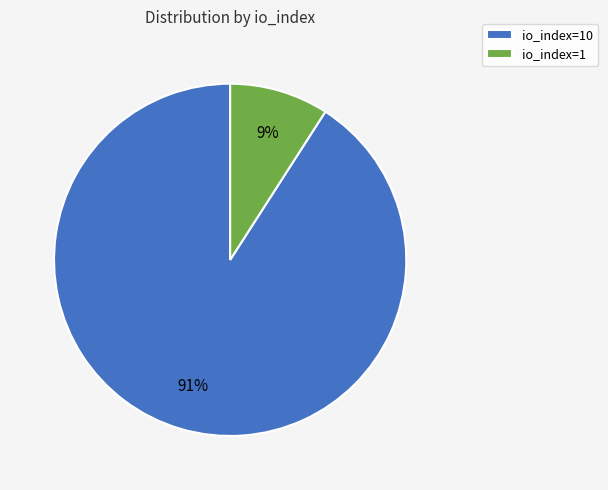

What is the largest slice in the pie chart?

io_index=10